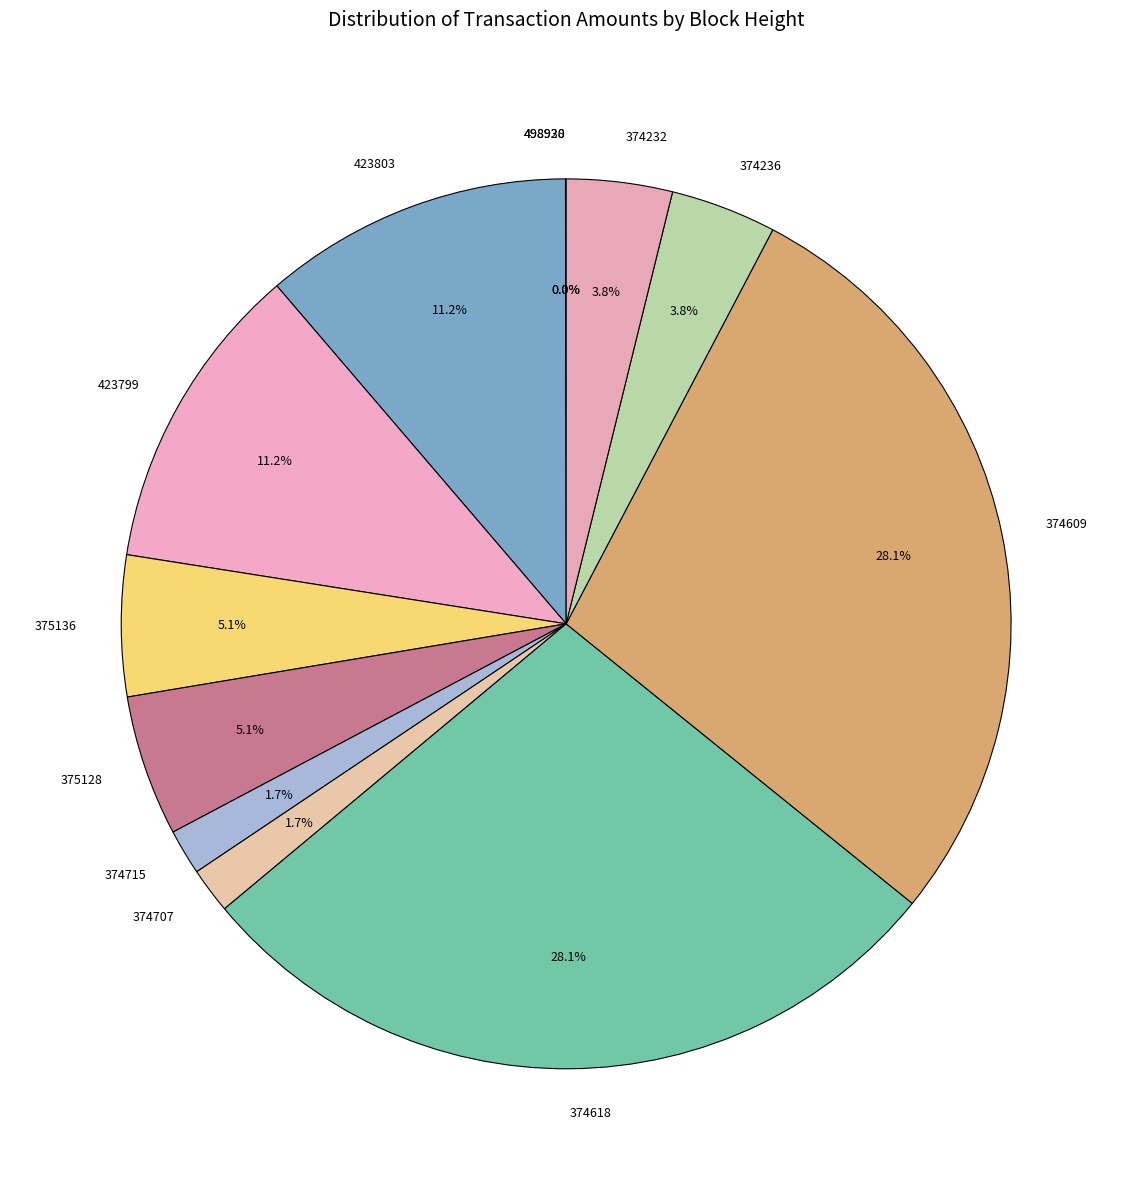

Is 374715 the majority of the pie?

No